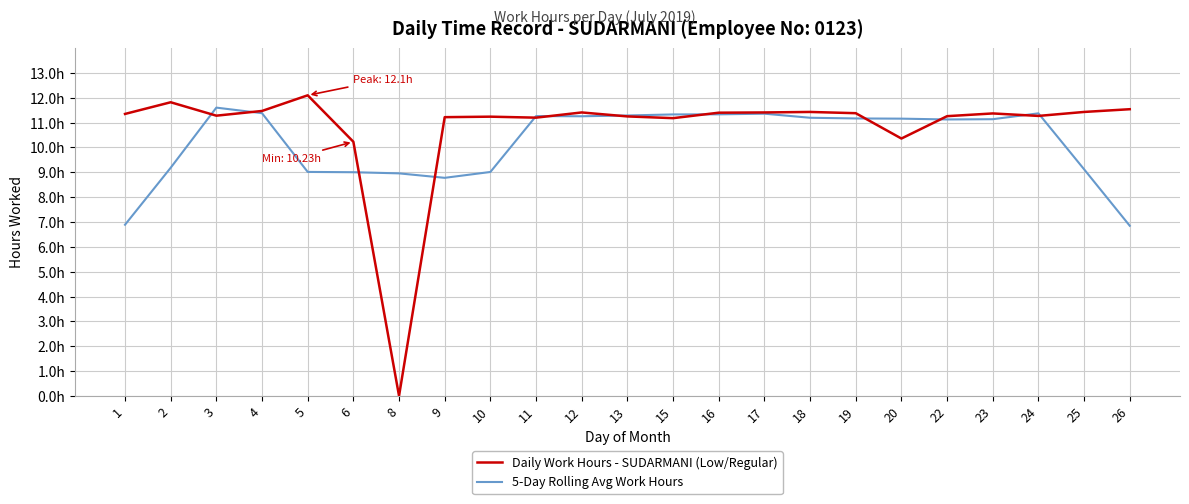

What are all the series names shown in the legend?

Daily Work Hours - SUDARMANI (Low/Regular), 5-Day Rolling Avg Work Hours